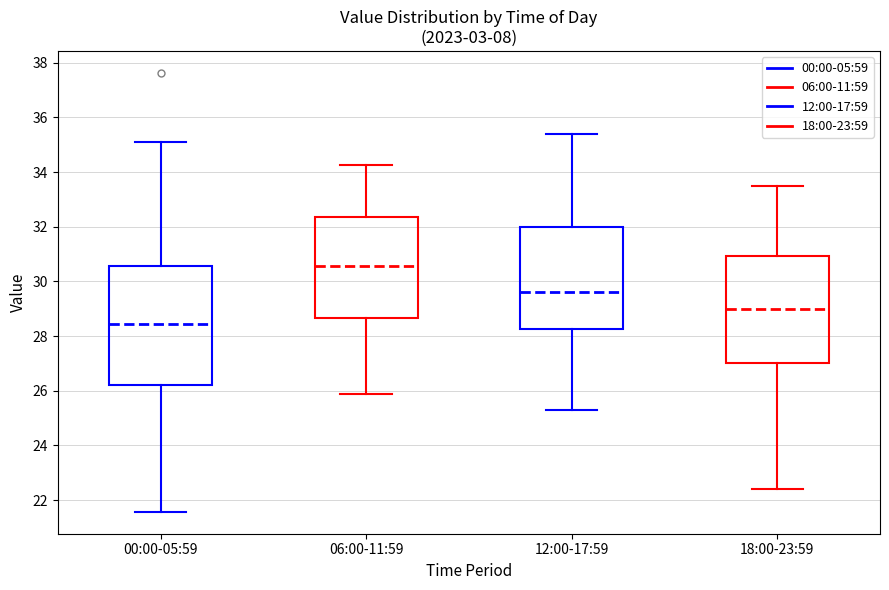

Comparing the boxes themselves (not the whiskers), which one is the tallest?

00:00-05:59